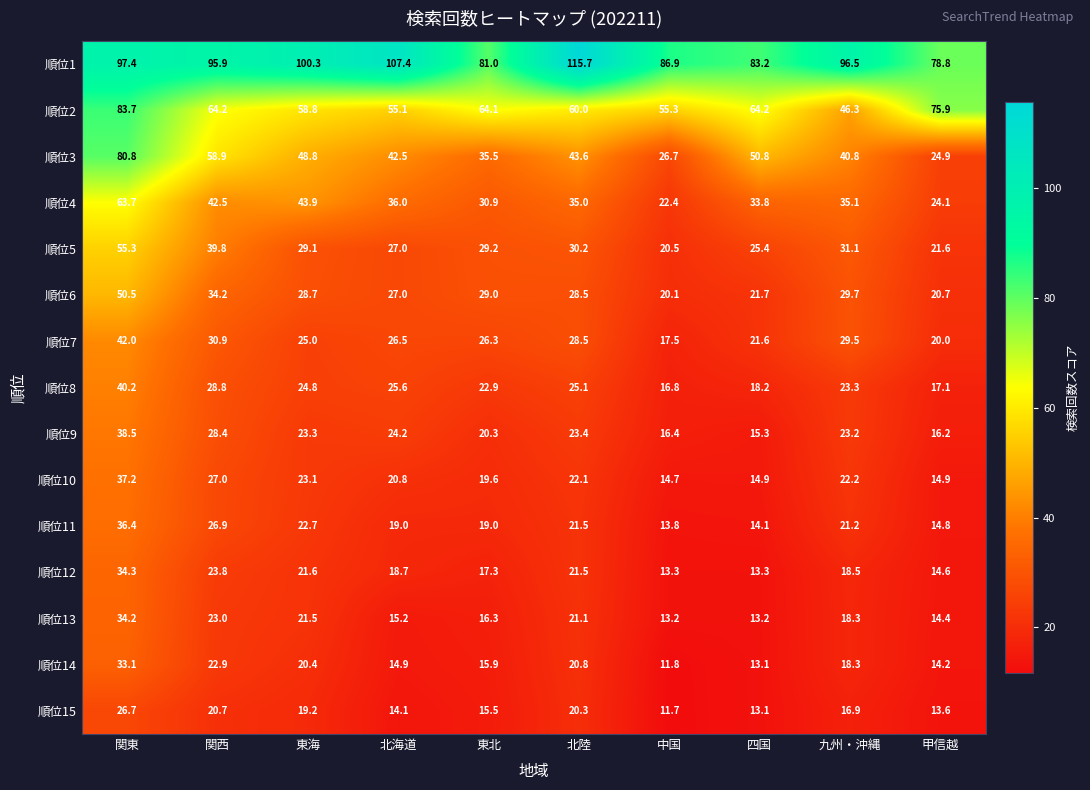

What is the sum of all 順位5 values?

309.2